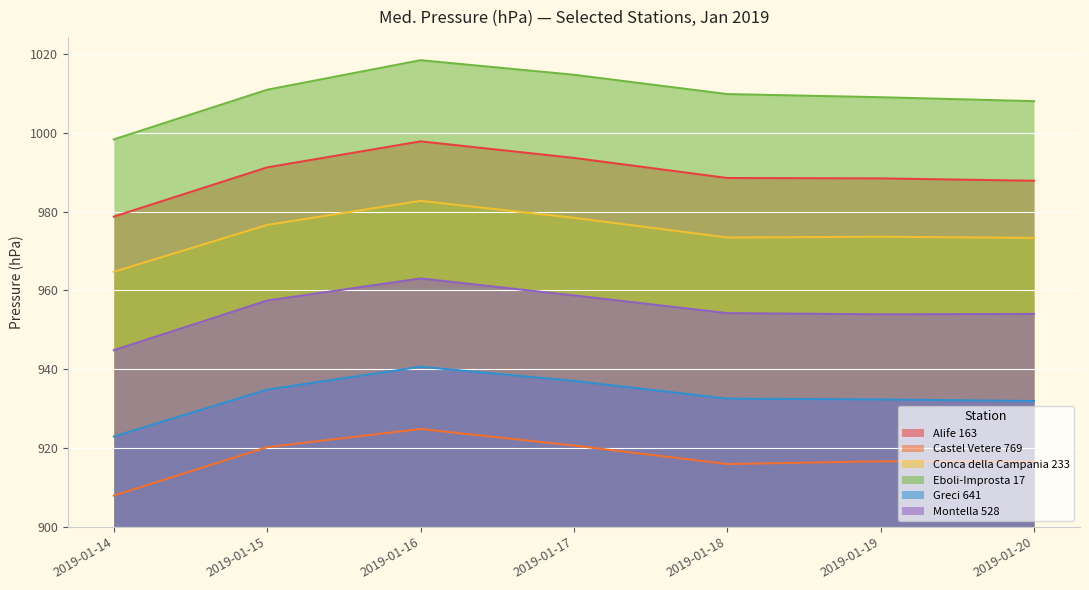

Rank the series at 2019-01-15 from highest to lowest value.

Eboli-Improsta 17, Alife 163, Conca della Campania 233, Montella 528, Greci 641, Castel Vetere 769